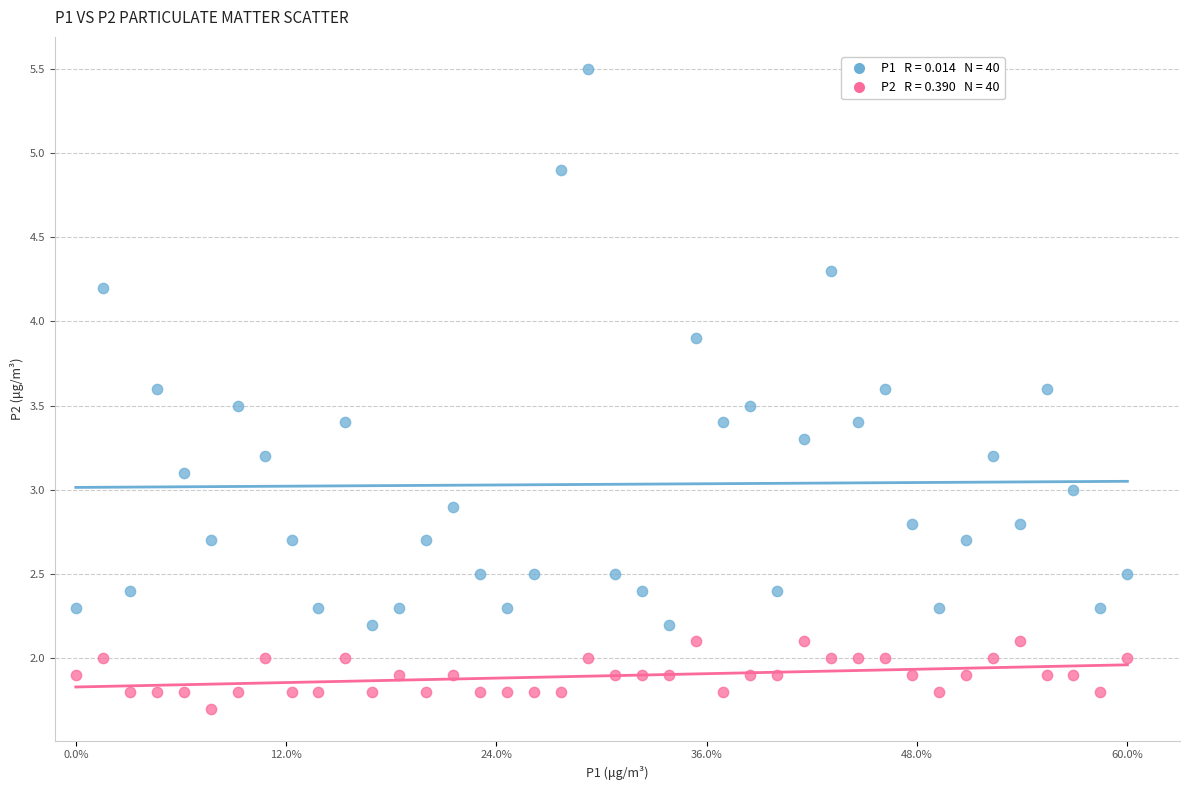

Across all data points, what is the range of X values (max minus min)?

1.0